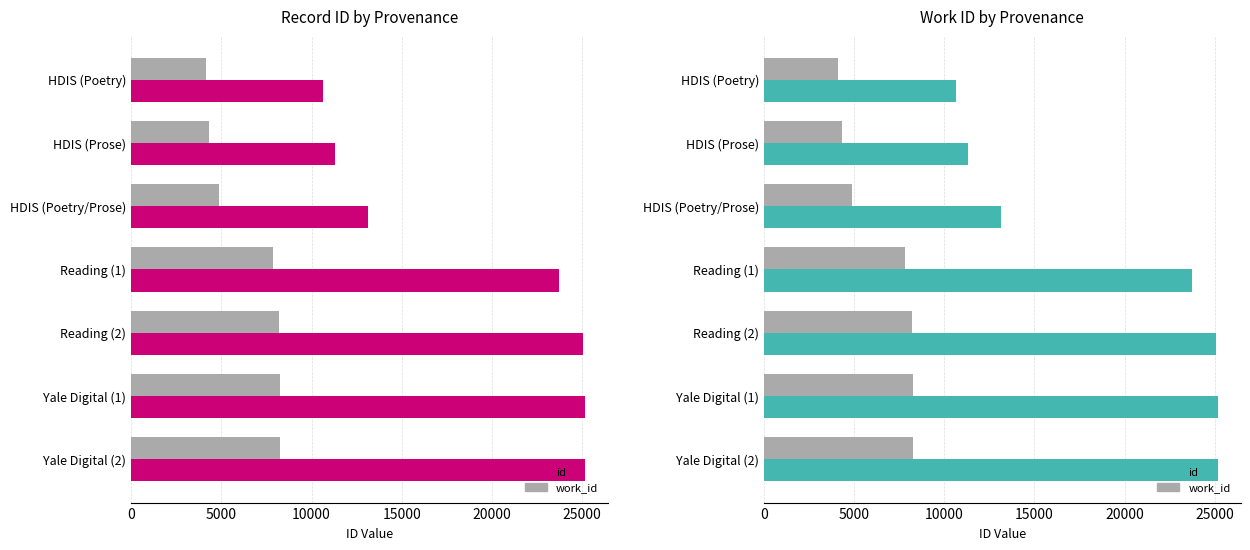

What is the difference between the highest and lowest values at HDIS (Poetry)?

6505